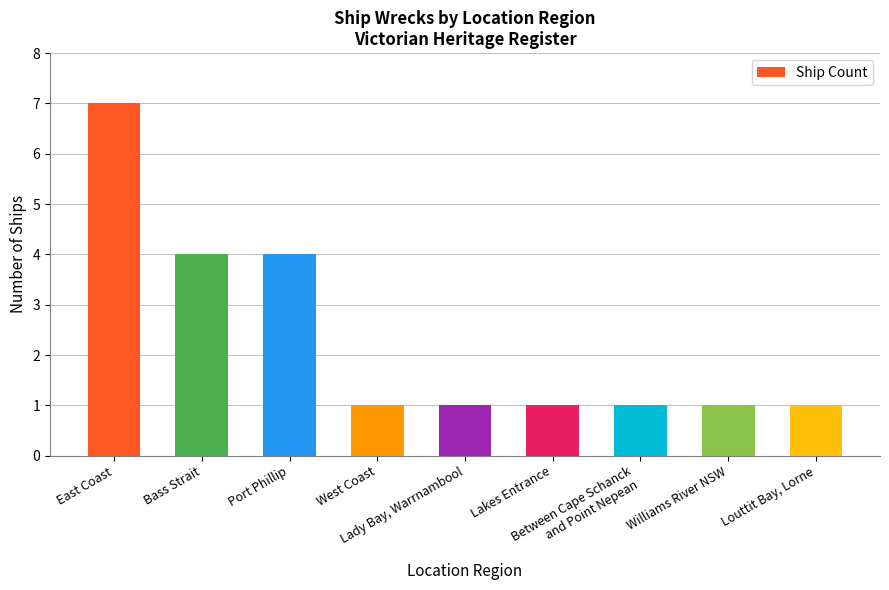

How many distinct data groups are displayed?

1